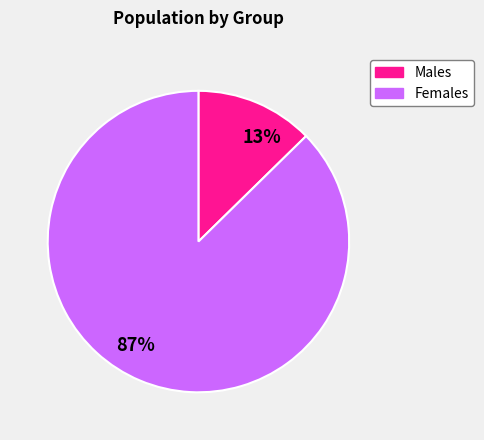

To the nearest percent, what portion does Females represent?

87%